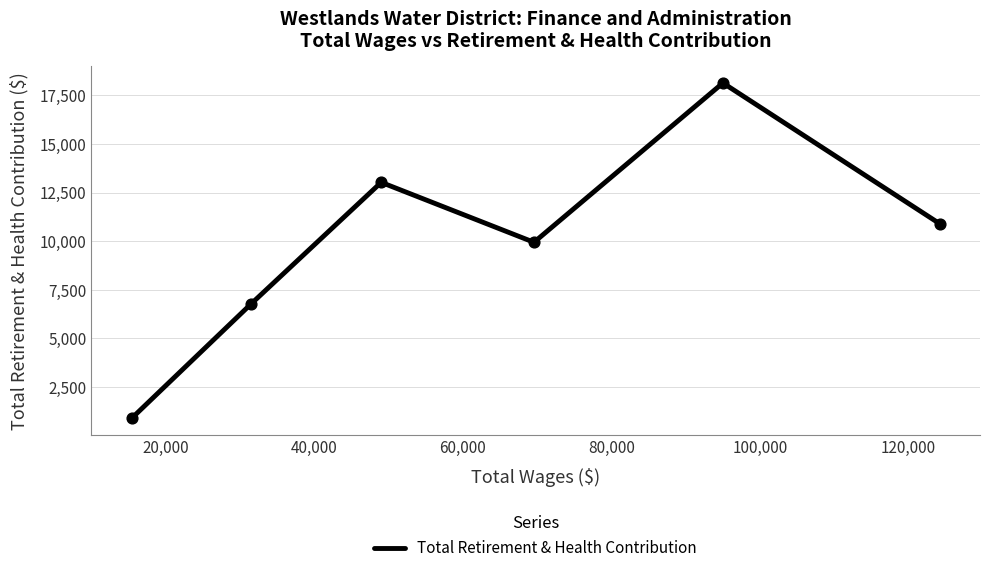

What is the difference between the maximum and minimum values?

17237